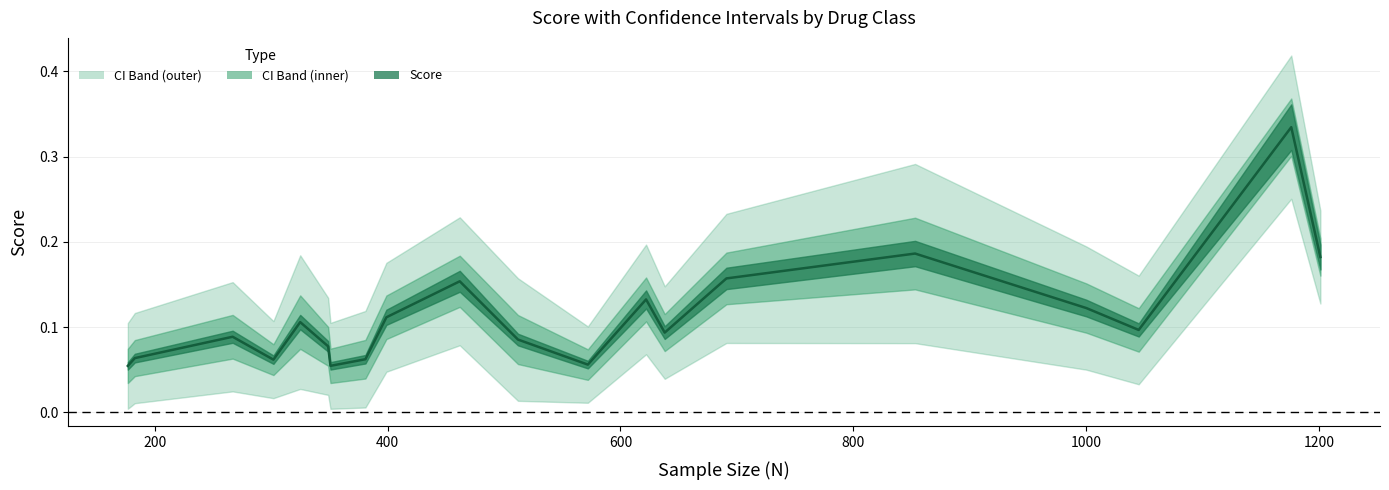

What is the difference between the second highest and minimum values?

0.1